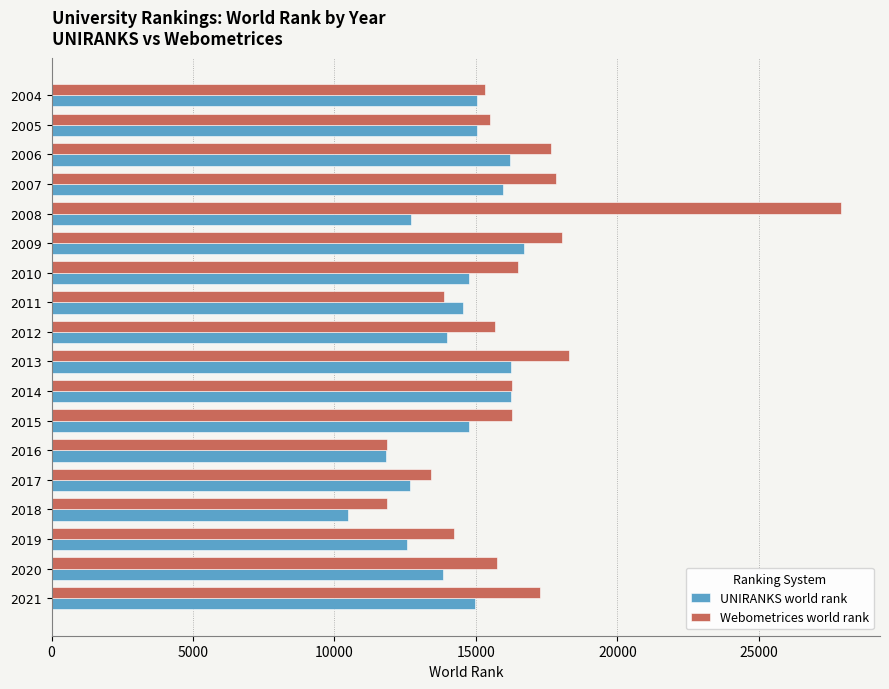

Which series has the largest range (max minus min)?

Webometrices world rank